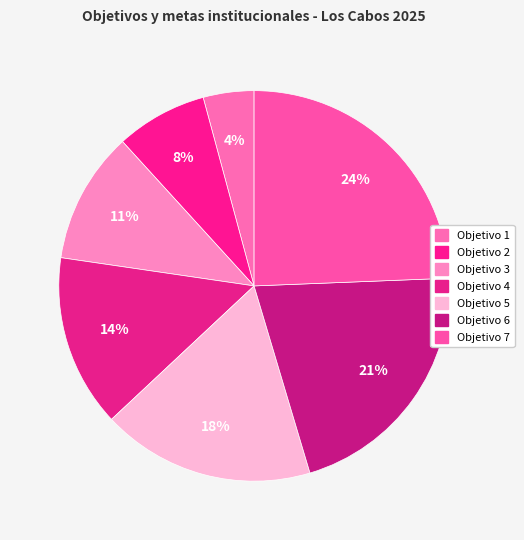

Is there any slice that represents more than half of the pie?

No